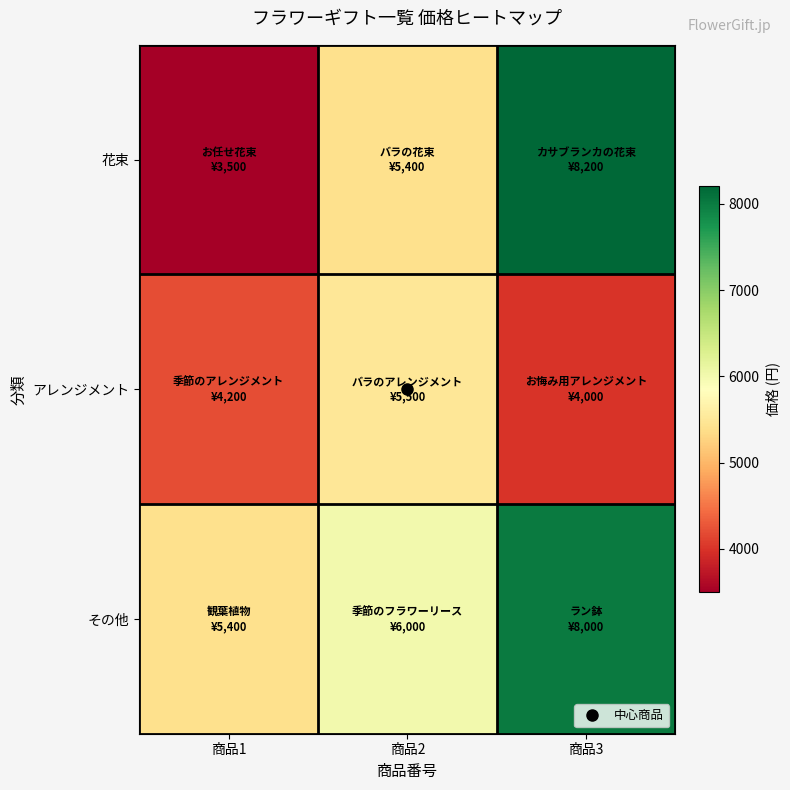

Rank the series at 商品3 from lowest to highest value.

アレンジメント, その他, 花束